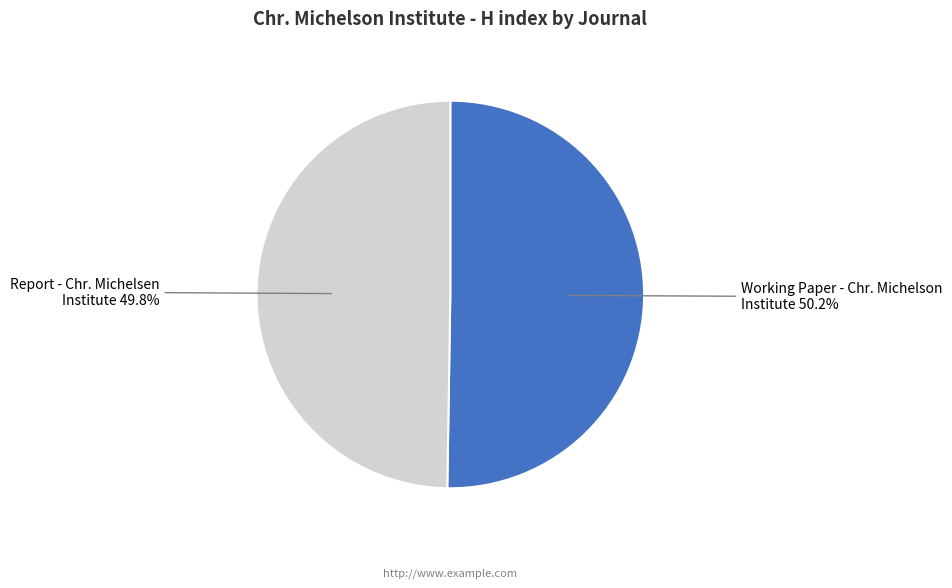

How many segments does this pie chart have?

2